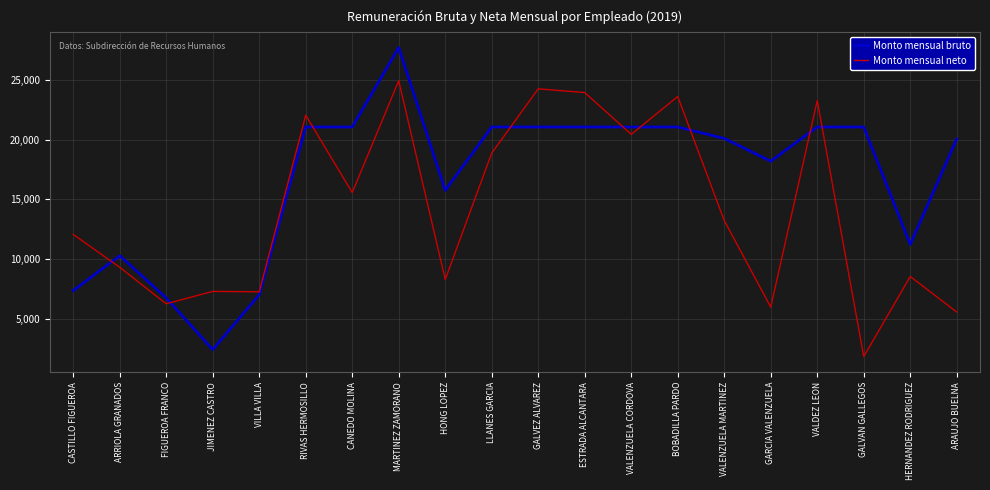

The value of Monto mensual neto at ARRIOLA GRANADOS is 2484.4. True or false?

False